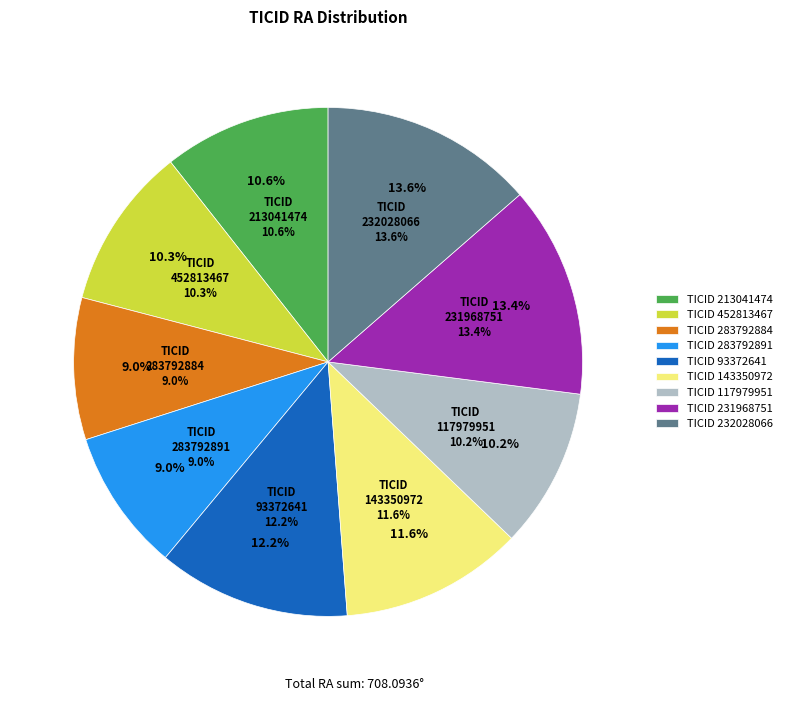

To the nearest percent, what percentage of the pie is 283792891?

9%